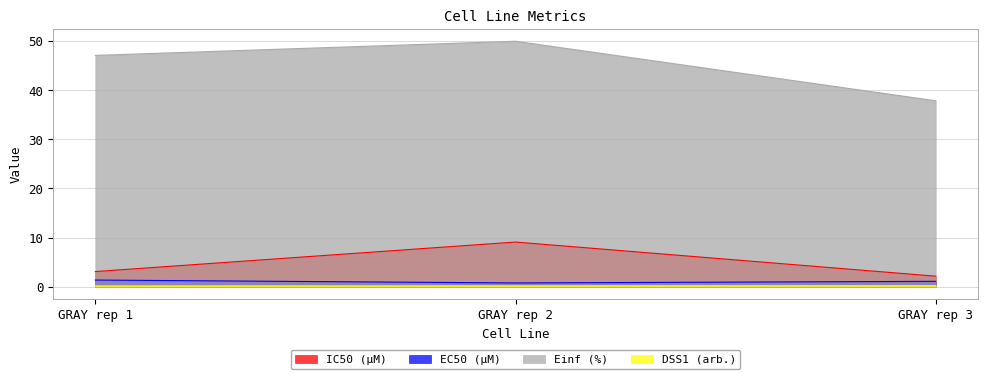

How many categories are shown in the chart?

3